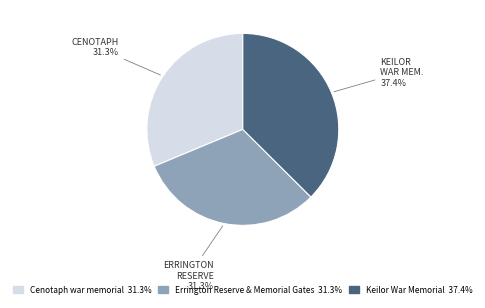

The Cenotaph war memorial slice represents 31% of the pie. True or false?

True